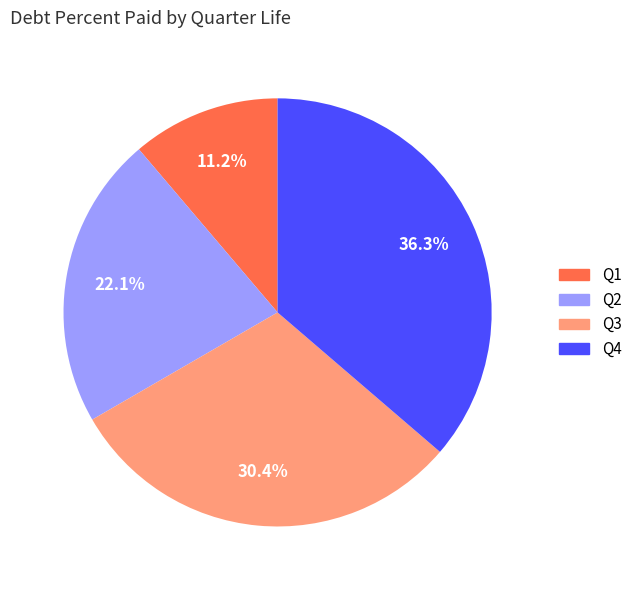

Is there any slice that represents more than half of the pie?

No